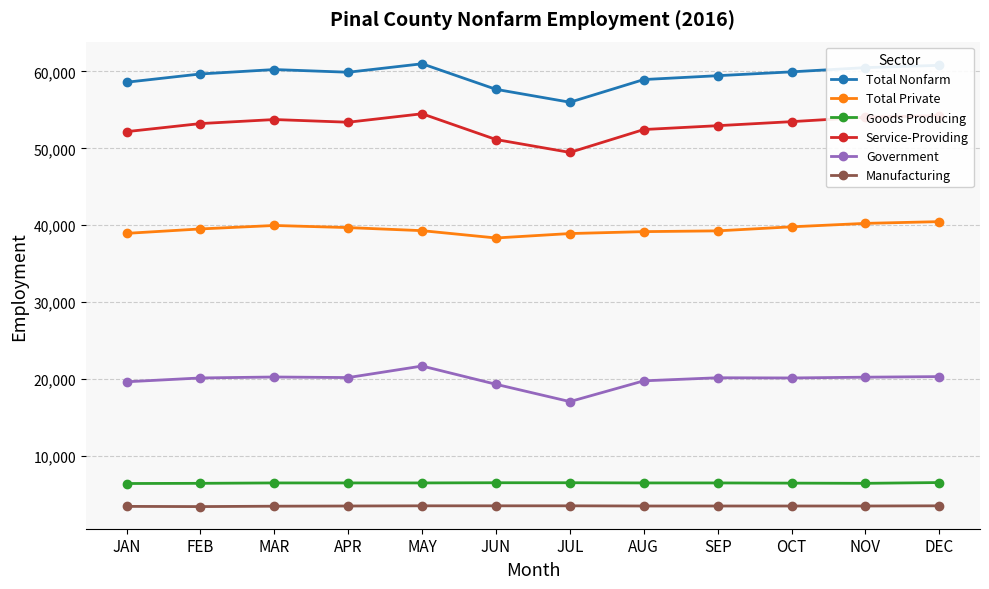

What is the difference between the maximum and minimum values in the Service-Providing series?

5025